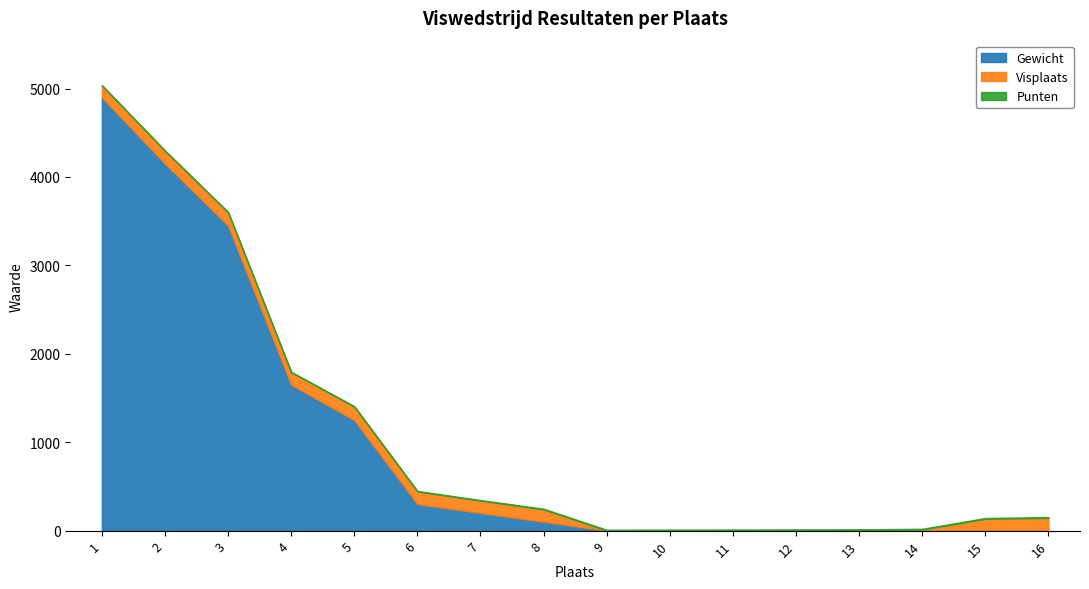

True or false: Visplaats has more than 2 interior local peaks.

True